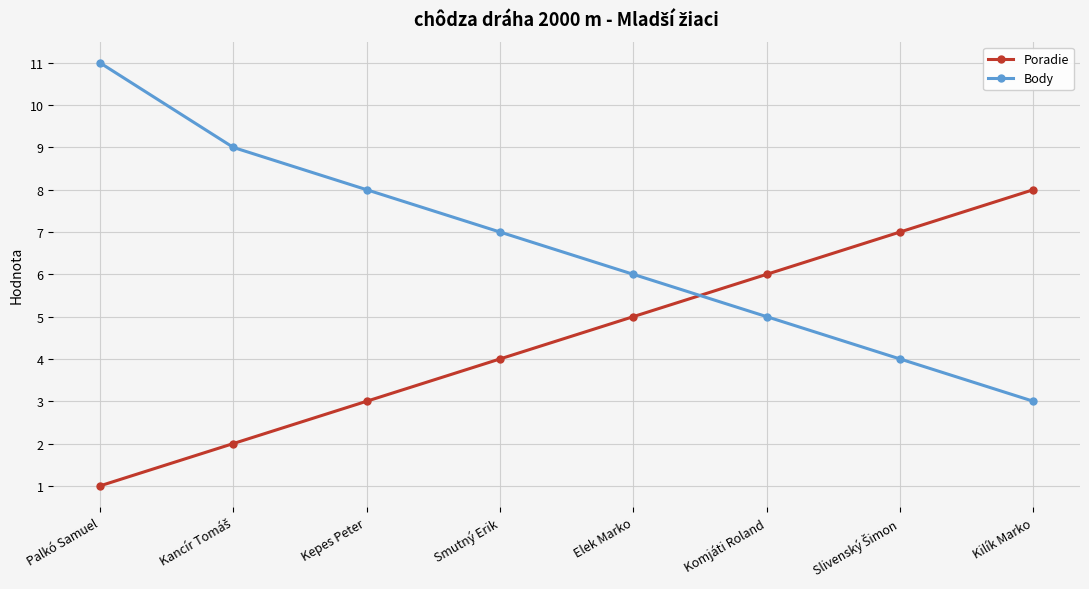

What is the greatest value displayed?

11